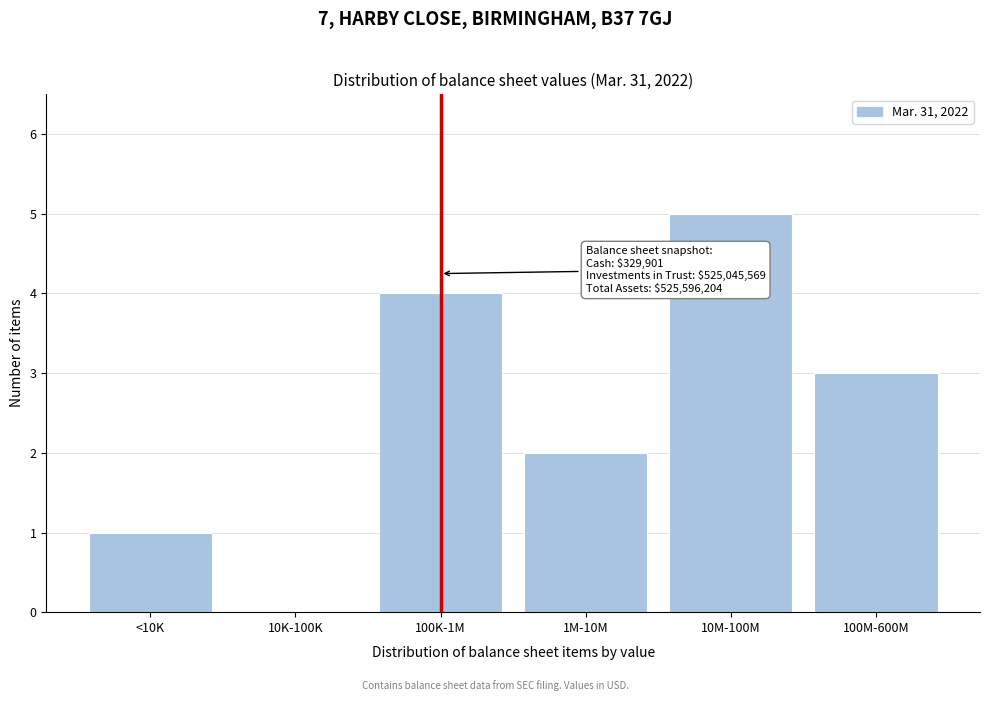

Reading left to right, extract all data points from this chart.

<10K=1	10K-100K=0	100K-1M=4	1M-10M=2	10M-100M=5	100M-600M=3